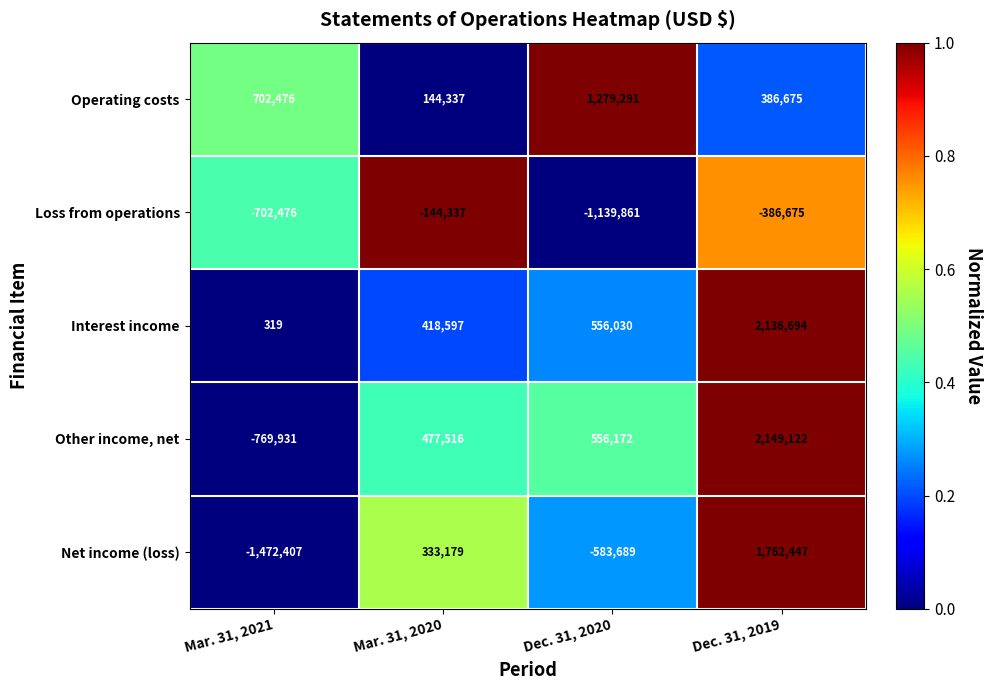

What is the difference between the highest and lowest values at Mar. 31, 2021?

2174883